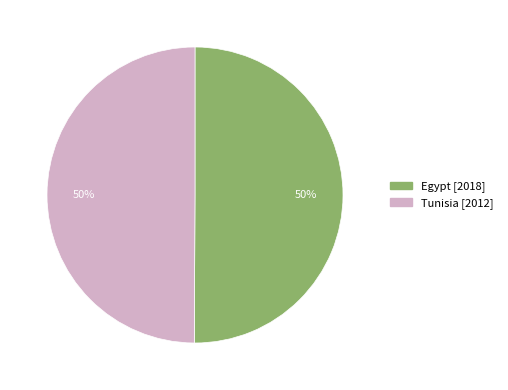

Approximately how many times larger is the value at Egypt compared to Tunisia?

1.0